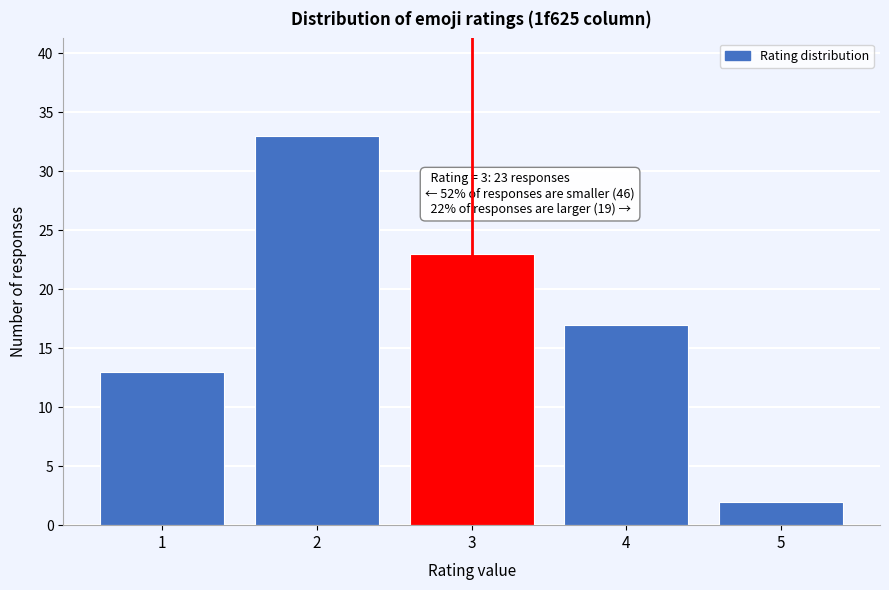

Reading left to right, list all the values displayed in this chart.

1=13	2=33	3=23	4=17	5=2